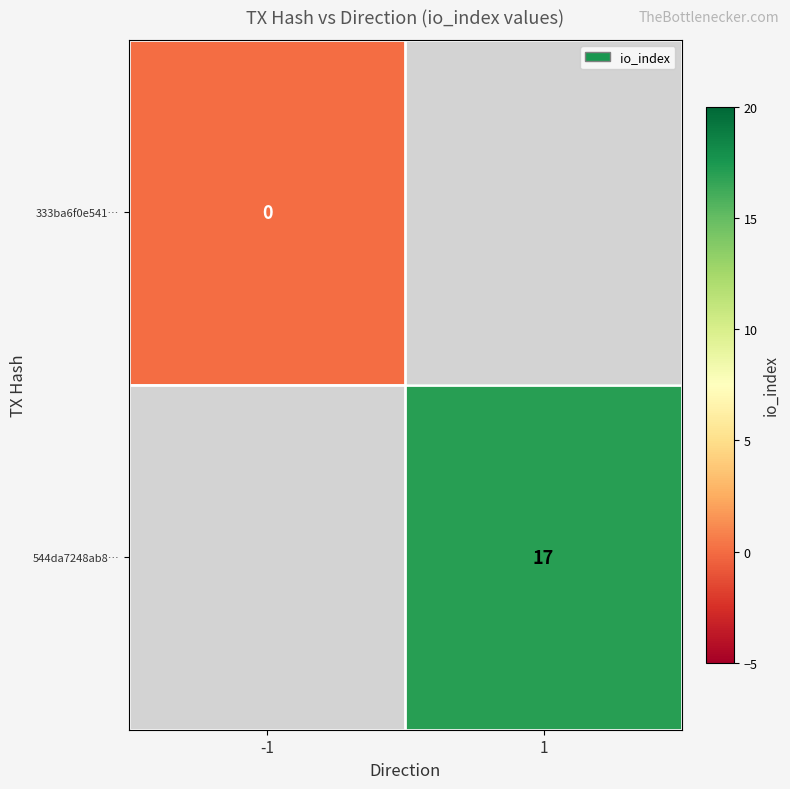

At how many categories does at least one series exceed 1?

1